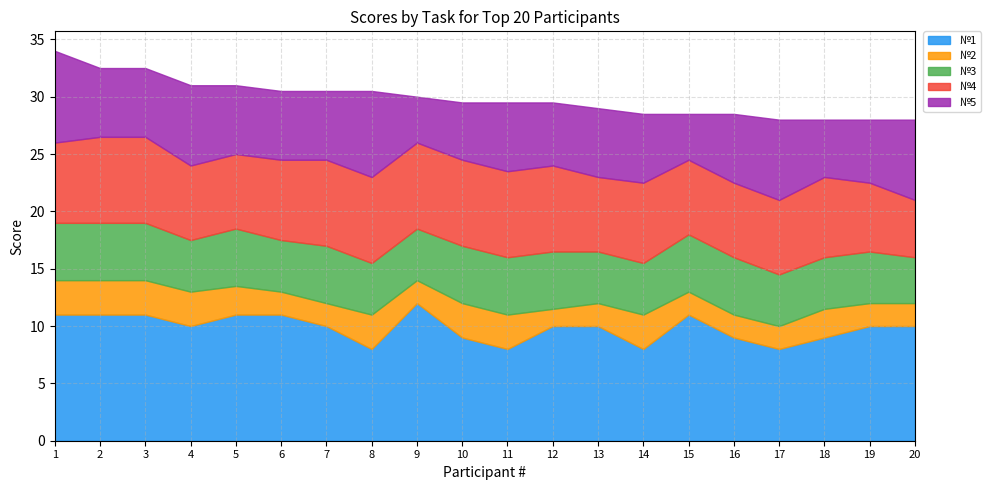

How many categories are shown in the chart?

20